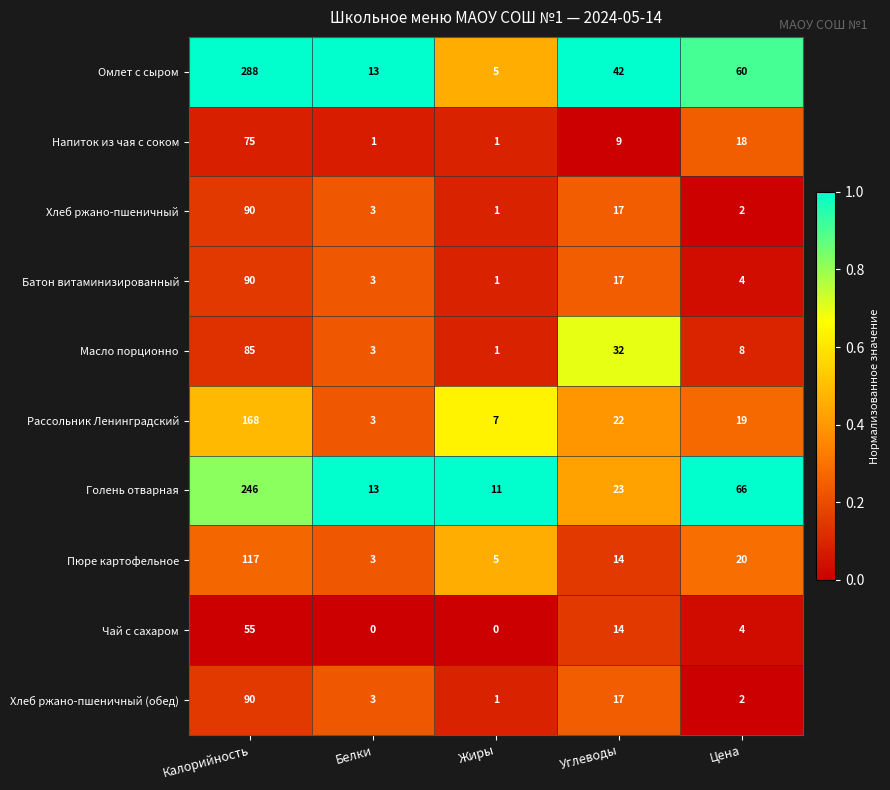

Count the number of data series in this chart.

10